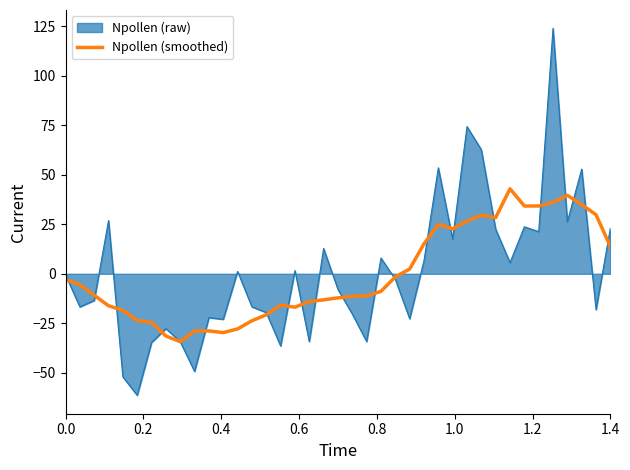

Which series has the largest range (max minus min)?

Npollen (raw)